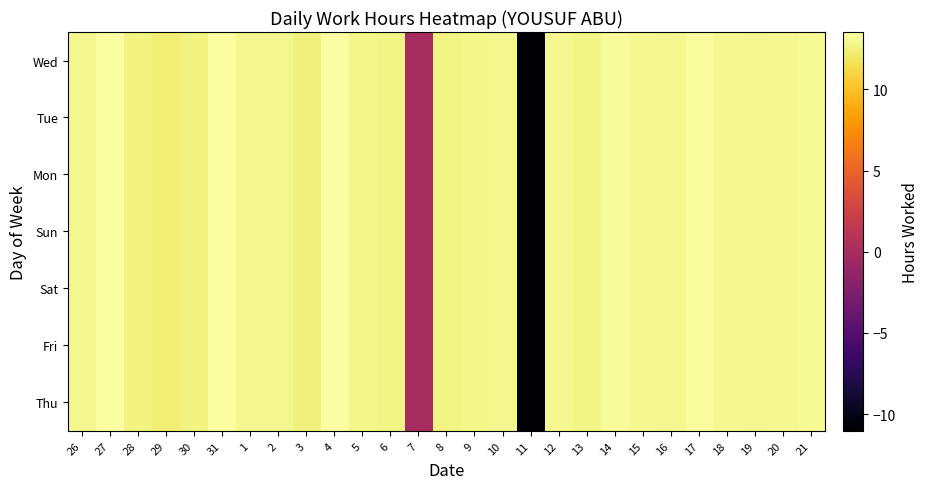

What is the total value across all series at 13?

88.8